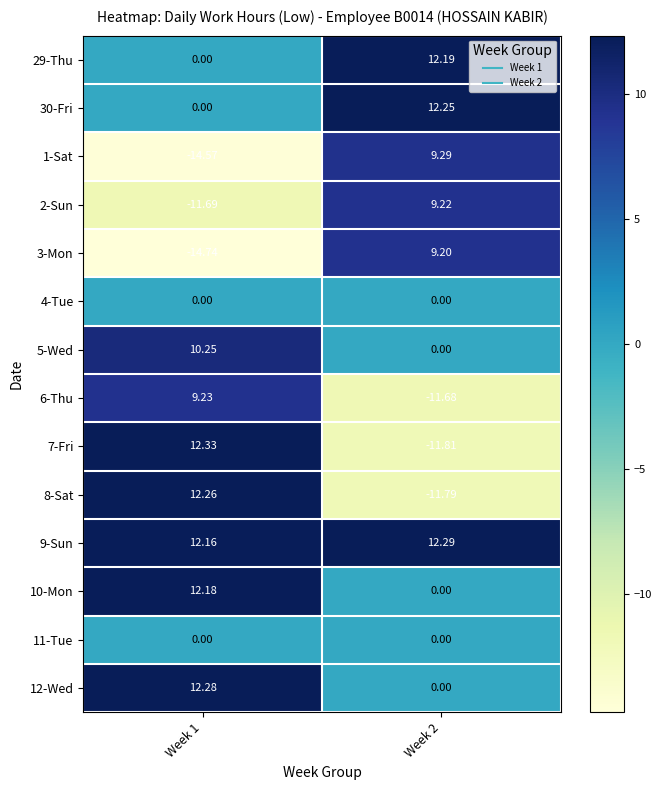

What is the spread (max minus min) of values at Week 1?

27.1